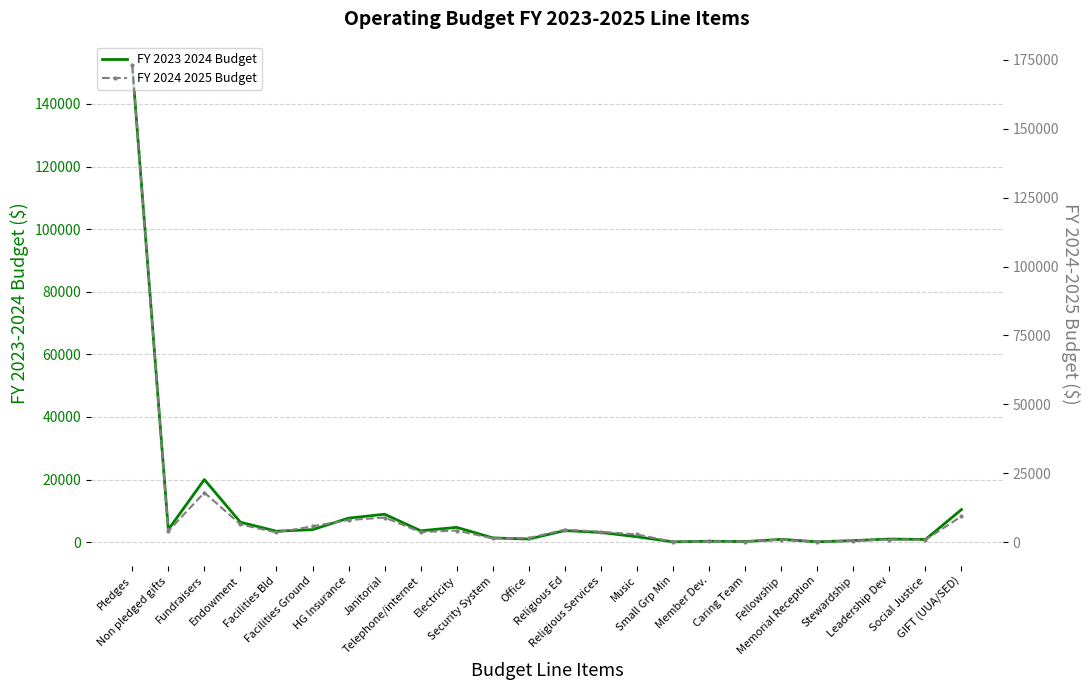

How many intersections are there between FY 2024 2025 Budget and FY 2023 2024 Budget?

1